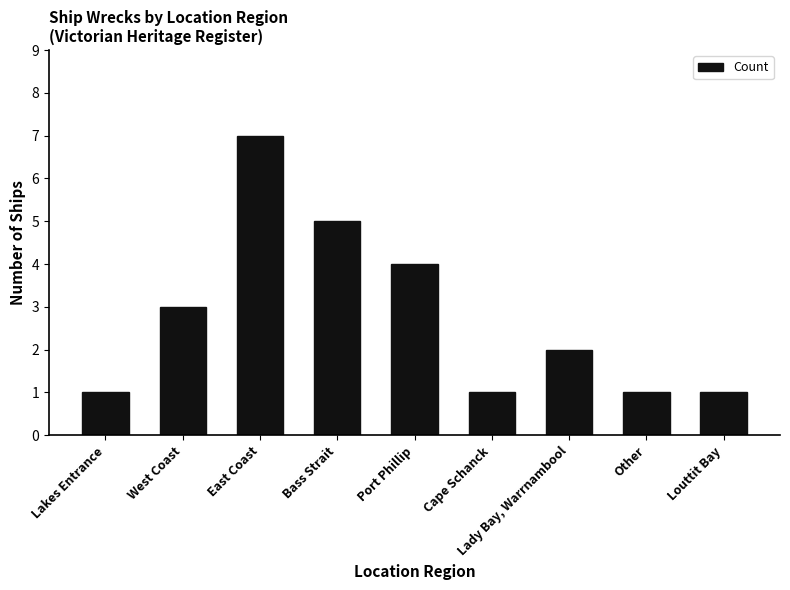

At which category does the chart reach its peak across all series?

East Coast